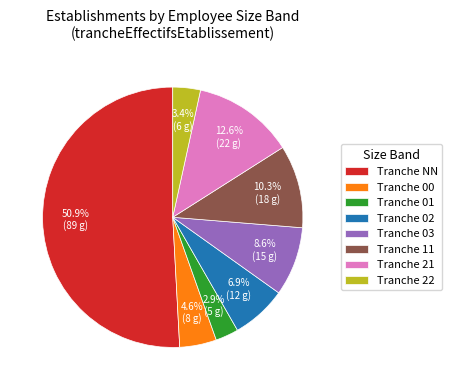

What is the largest slice in the pie chart?

Tranche NN